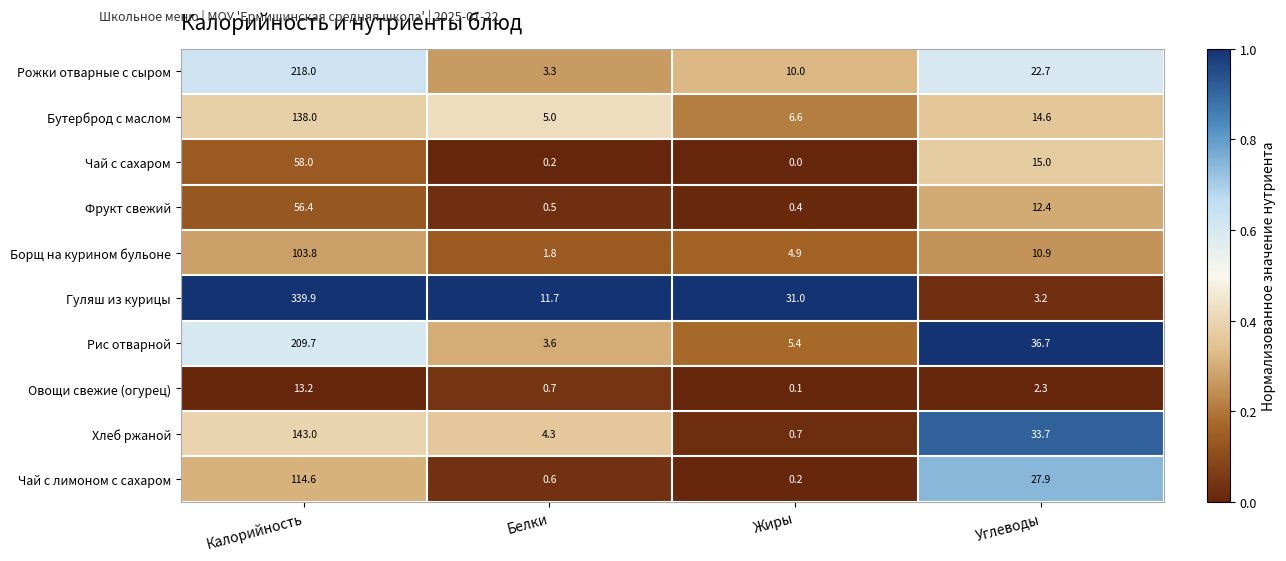

Which label corresponds to the largest value in the chart?

Калорийность